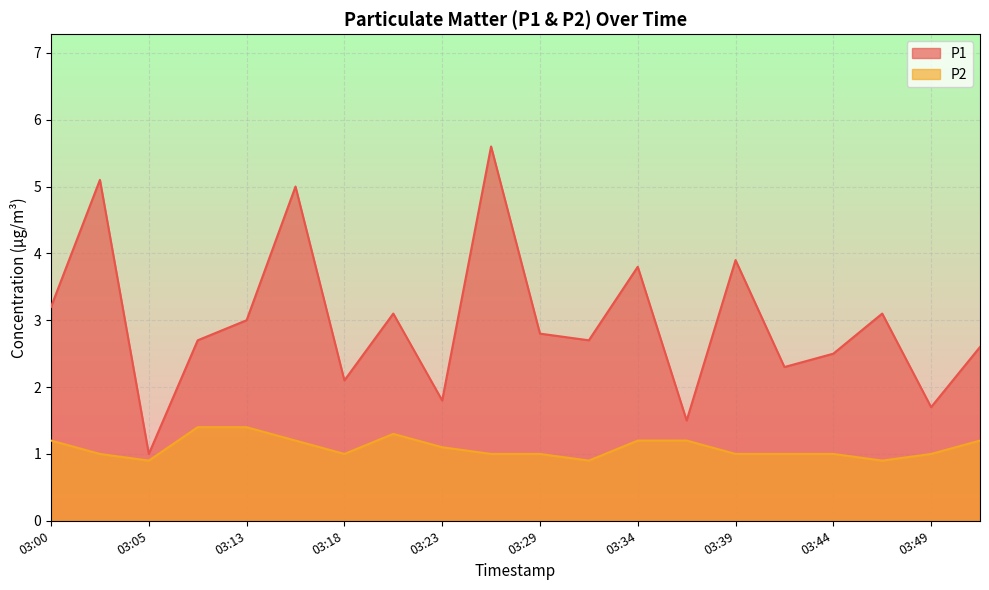

What is the average value of the P1 series?

3.0